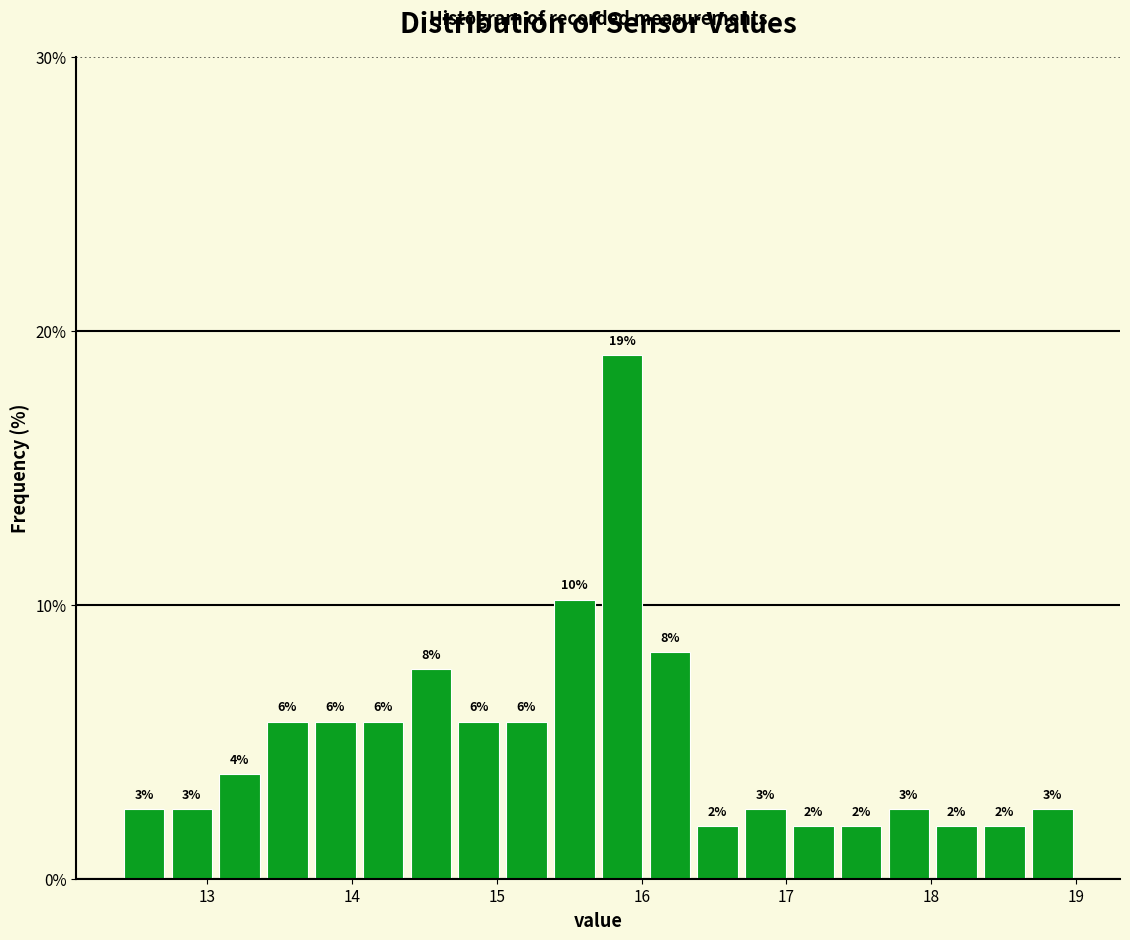

Around what value on the x-axis is the tallest bar? Give the approximate position of its centre, as read against the axis.

15.9